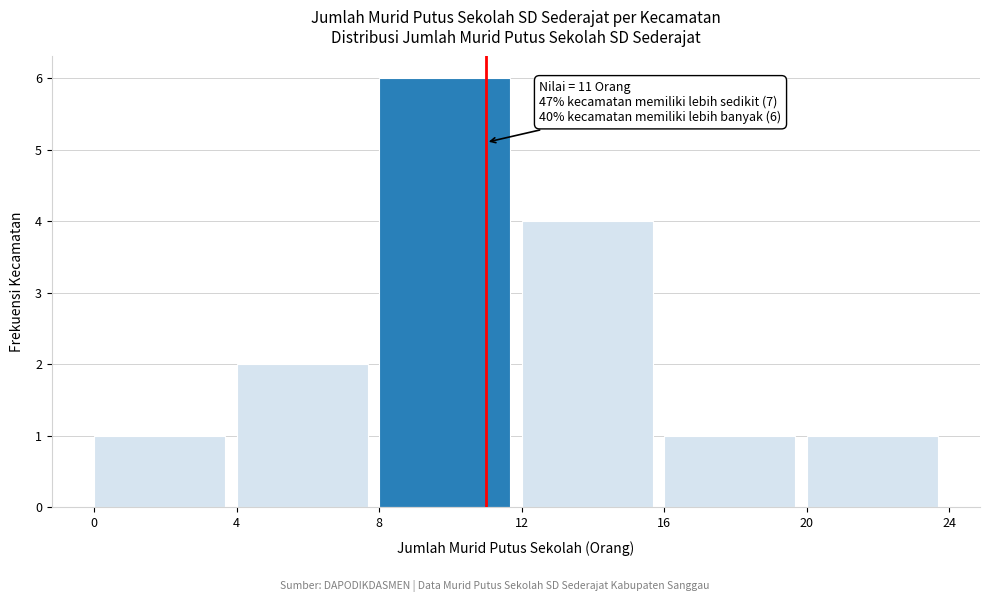

Over which range of the x-axis is the bar tallest?

8 to 12